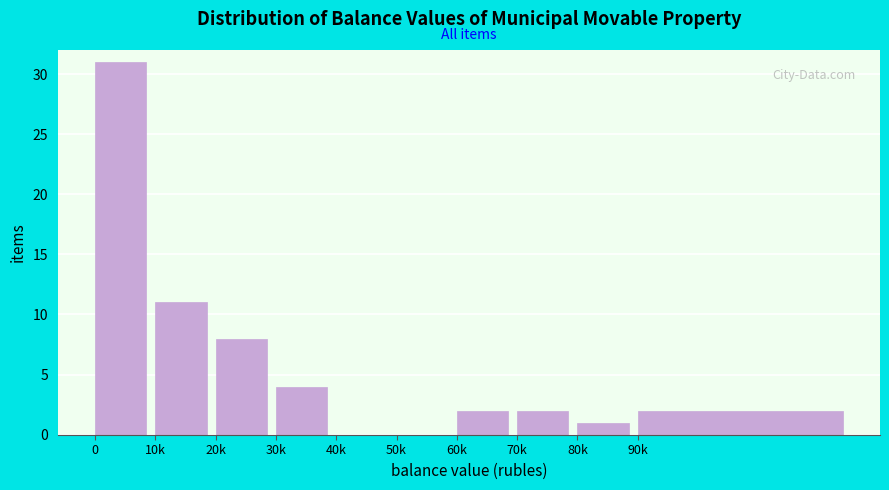

Reading left to right, extract all data points from this chart.

0=31	10k=11	20k=8	30k=4	40k=0	50k=0	60k=2	70k=2	80k=1	90k=2